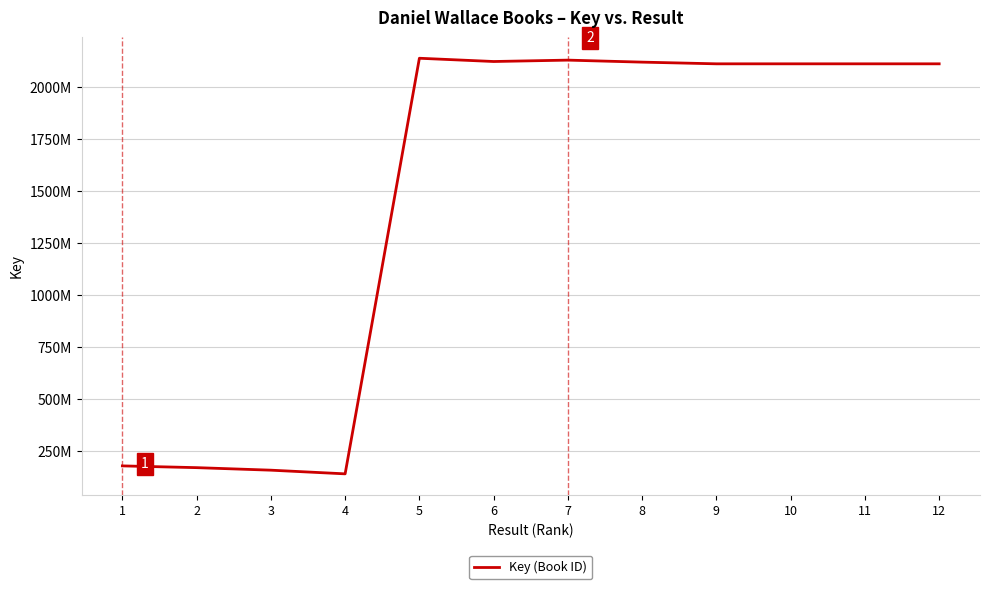

Is it true that the value at 1 is 178376345?

True